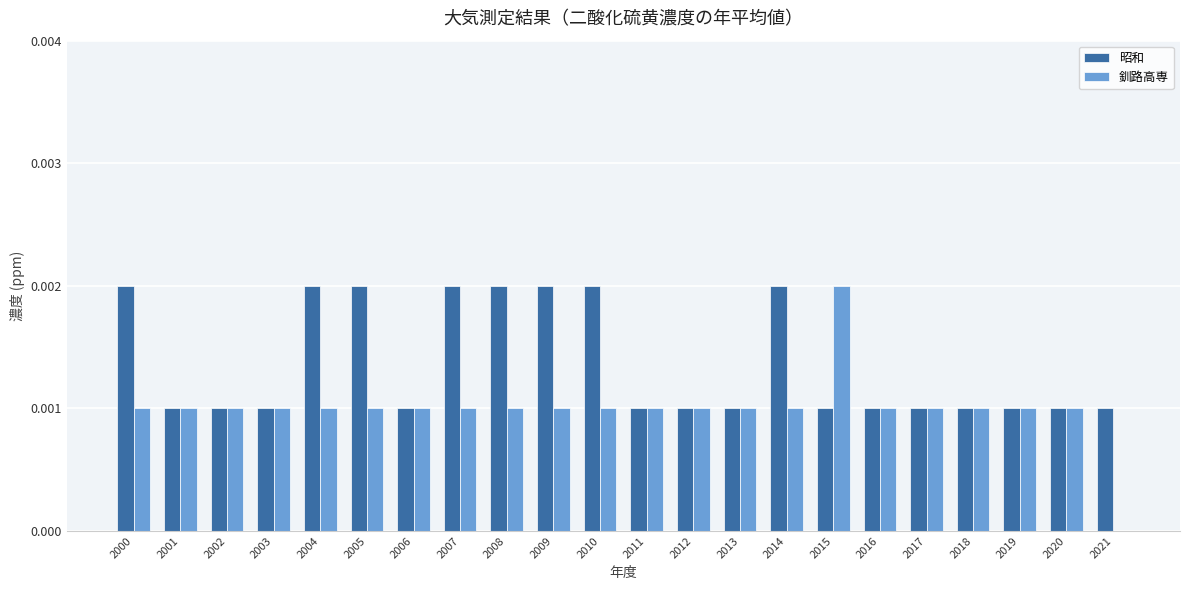

Which series changed the most between 2015 and 2016?

釧路高専